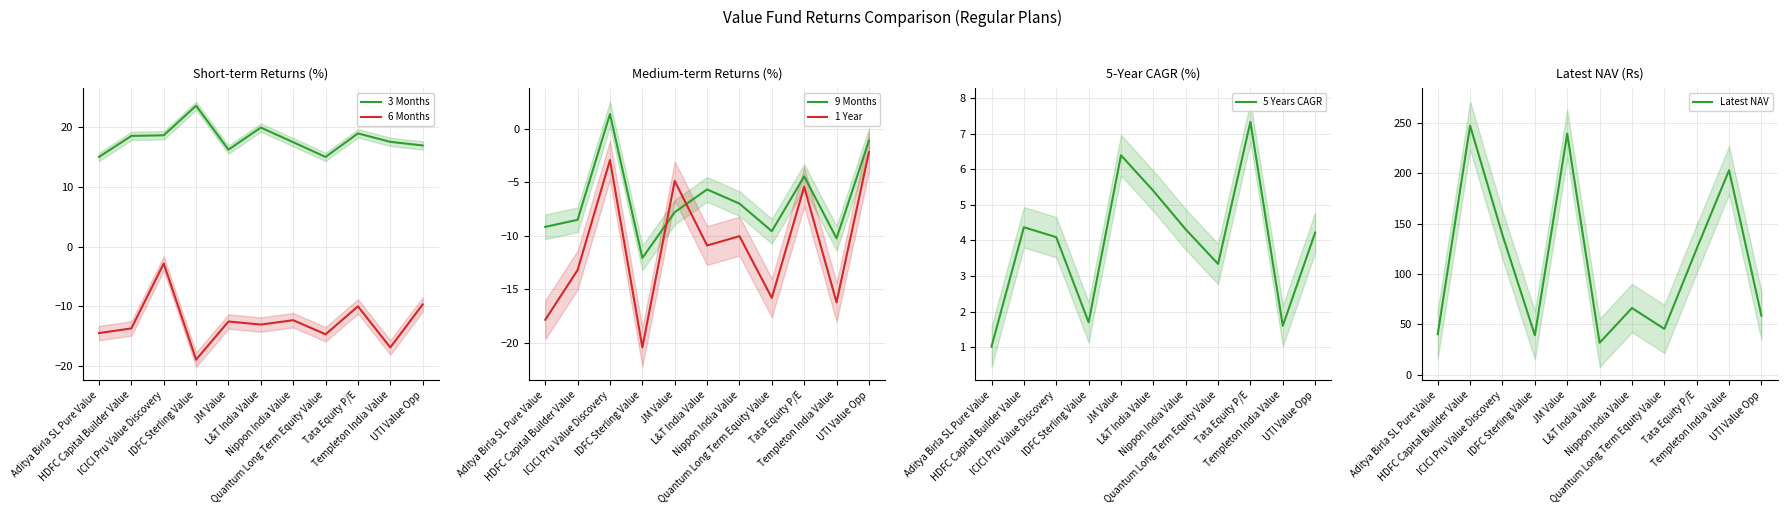

True or false: 1 Year has more than 2 interior local peaks.

True